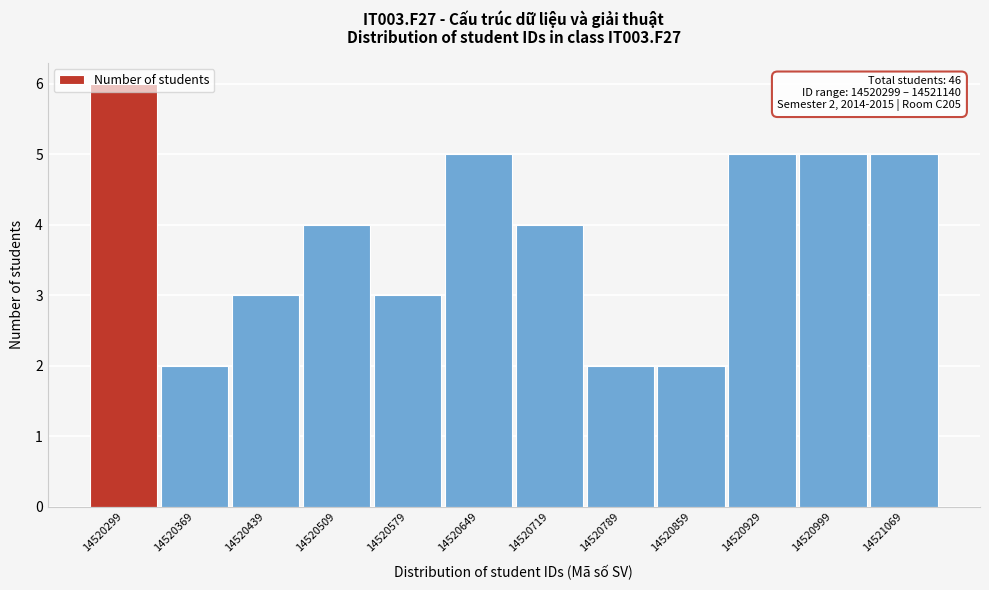

What is the maximum value shown in the chart?

6